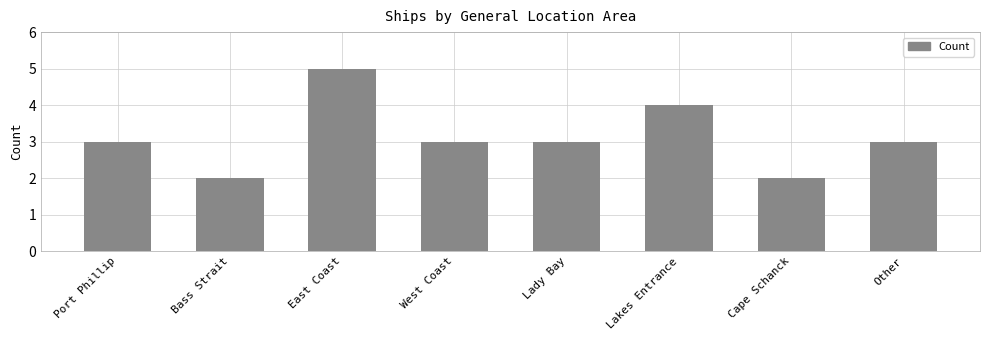

Approximately how many times larger is the value at Other compared to Bass Strait?

1.5